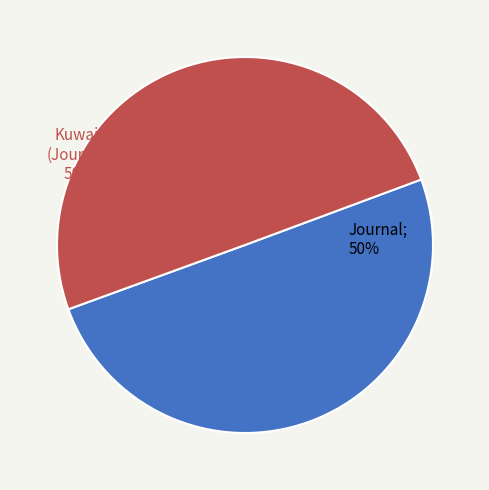

To the nearest percent, what is the average slice percentage?

50%